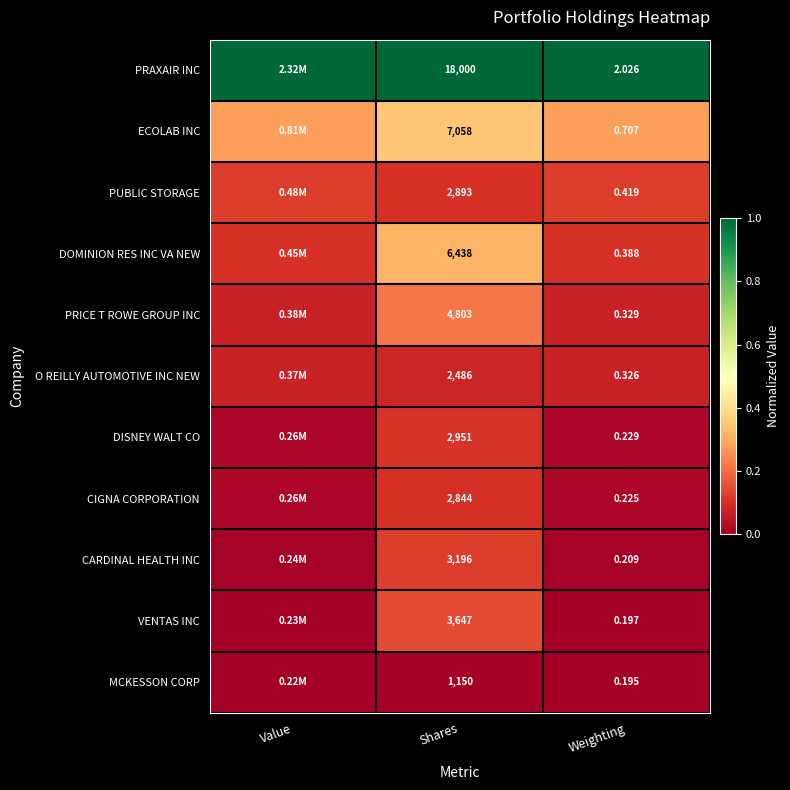

Which series changed the most between Value and Shares?

DOMINION RES INC VA NEW